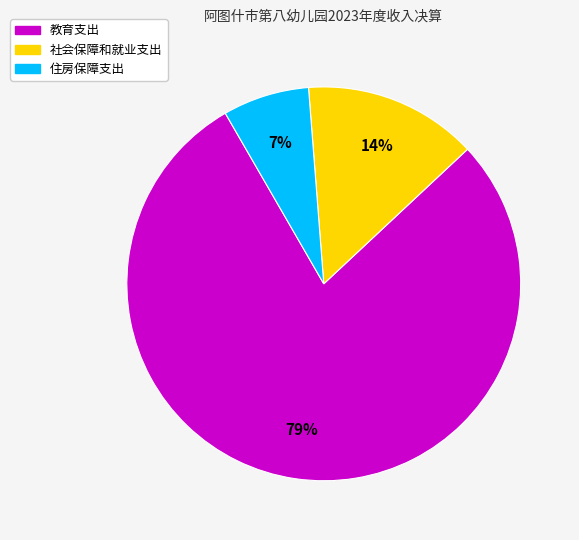

What percentage is the 社会保障和就业支出 slice, to the nearest percent?

14%